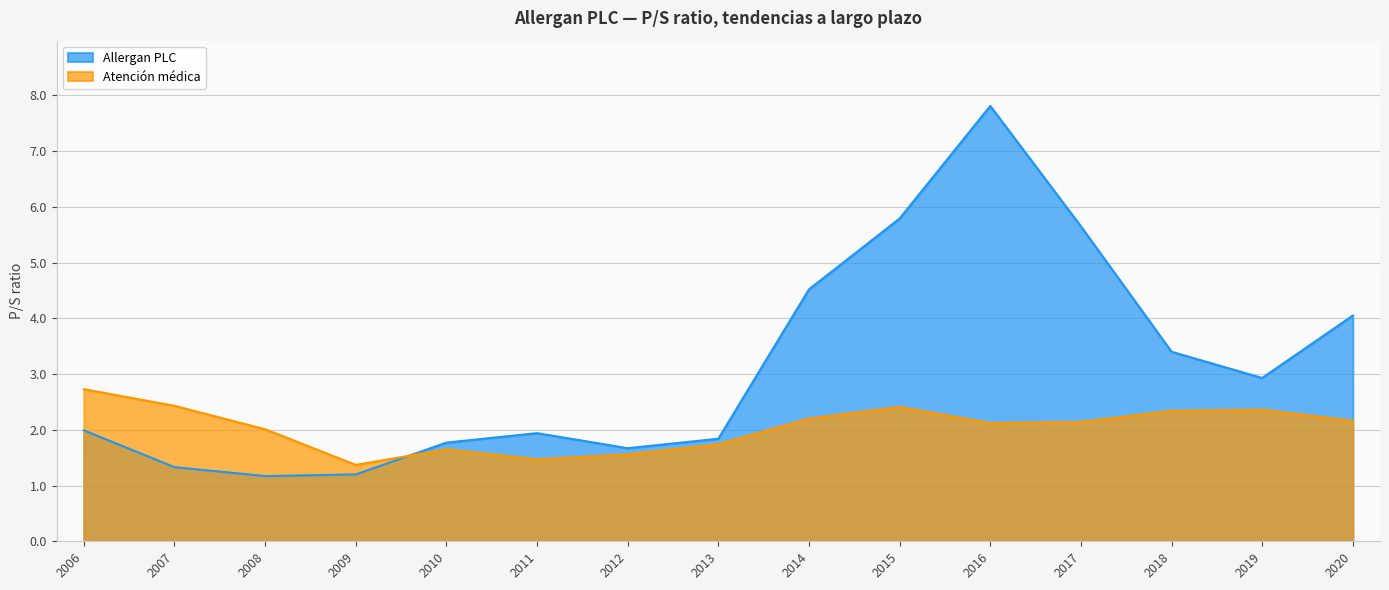

Where is the first local minimum for Atención médica?

2009